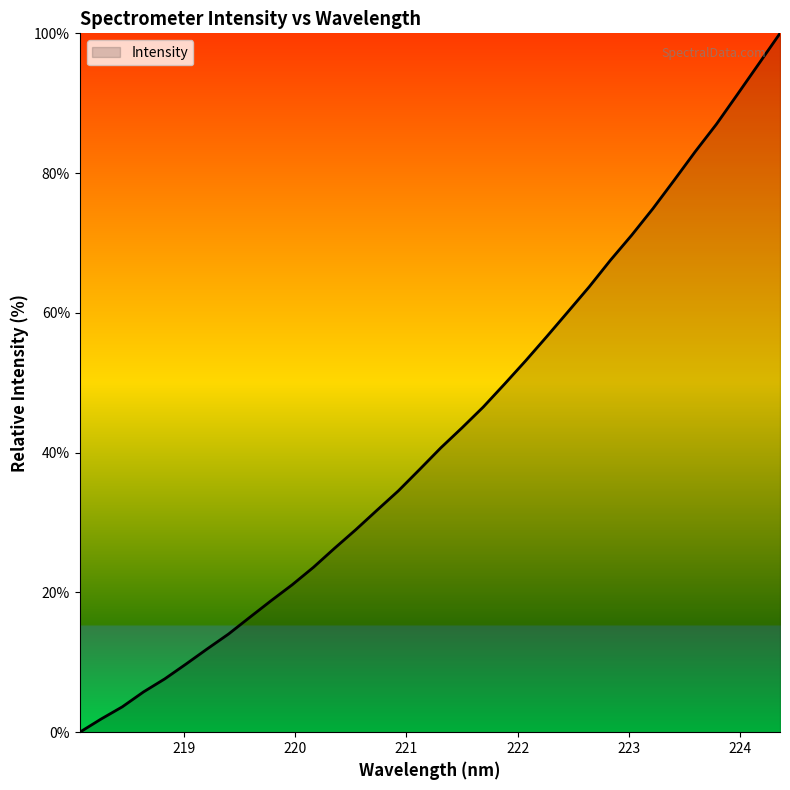

What is the difference between the maximum and minimum values?

100.0